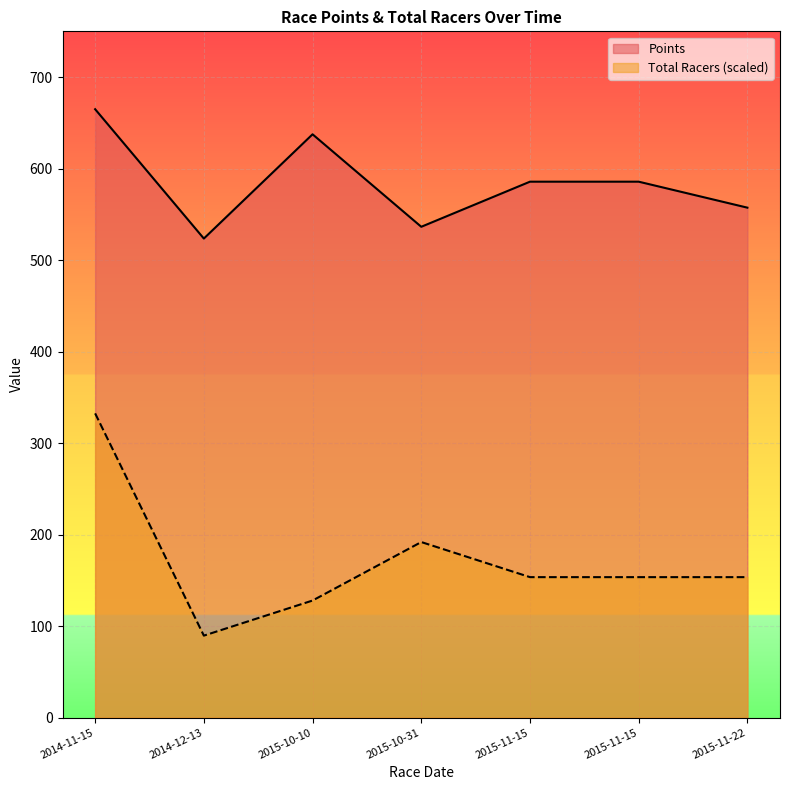

Reading left to right, extract all data points from this chart.

Points: 2014-11-15=664.9	2014-12-13=523.5	2015-10-10=637.5	2015-10-31=536.4	2015-11-15=585.7	2015-11-15=585.7	2015-11-22=557.3
Total Racers: 2014-11-15=332.4	2014-12-13=89.5	2015-10-10=127.9	2015-10-31=191.8	2015-11-15=153.4	2015-11-15=153.4	2015-11-22=153.4